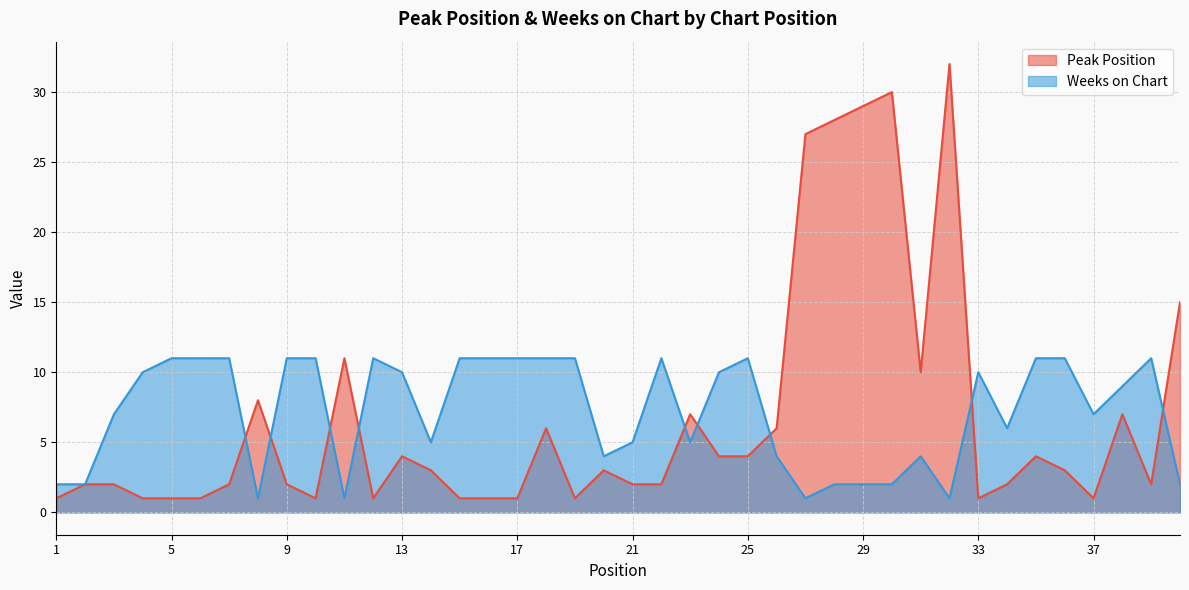

List the labels in order of Peak Position value, largest first.

32, 30, 29, 28, 27, 40, 11, 31, 8, 23, 38, 18, 26, 13, 24, 25, 35, 14, 20, 36, 2, 3, 7, 9, 21, 22, 34, 39, 1, 4, 5, 6, 10, 12, 15, 16, 17, 19, 33, 37